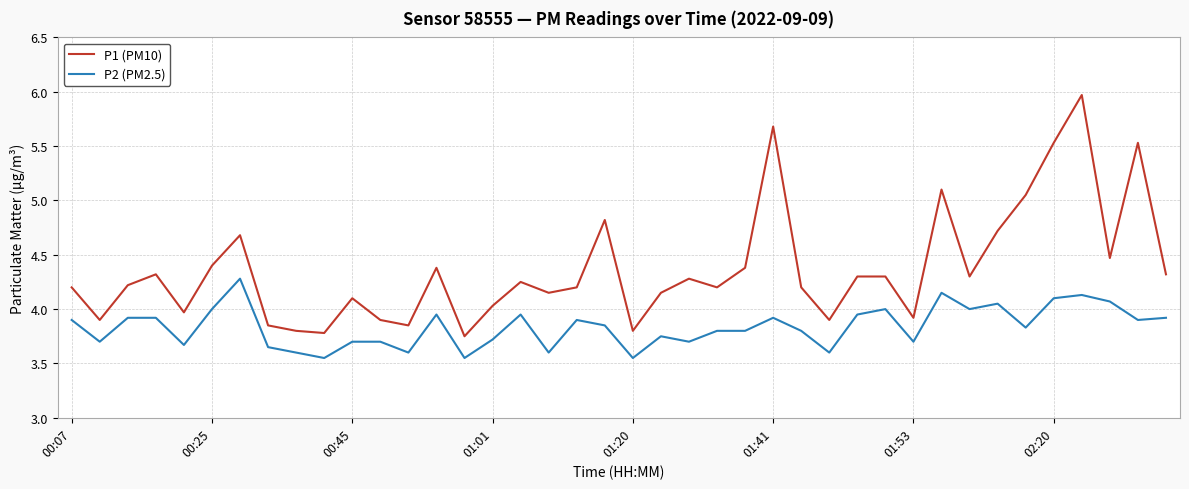

Which series has the widest spread of values?

P1 (PM10)